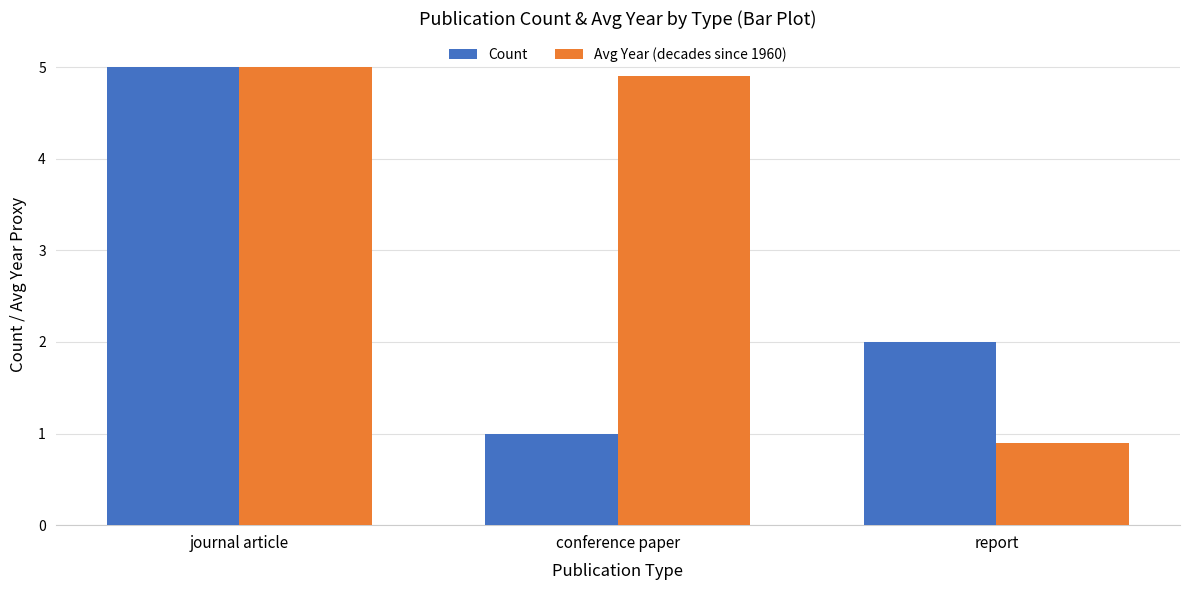

Count the number of categories in the chart.

3